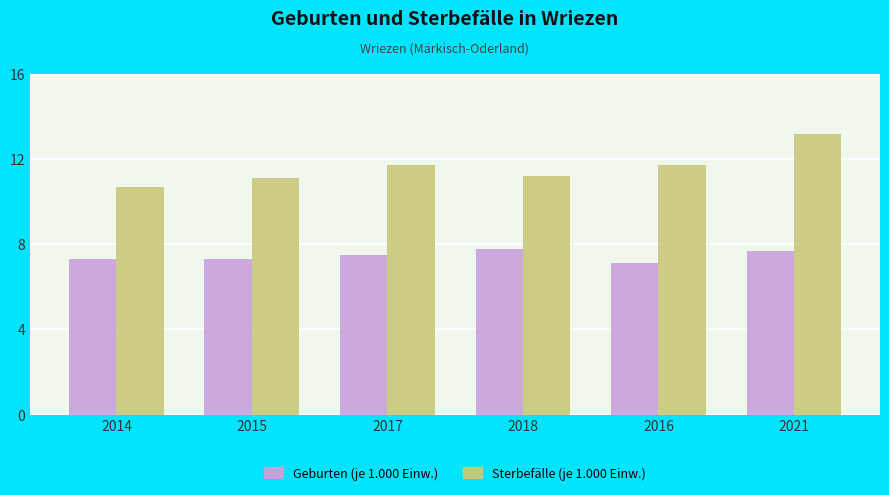

Reading left to right, list all the values displayed in this chart.

Geburten (je 1.000 Einw.): 7.3	7.3	7.5	7.8	7.1	7.7
Sterbefälle (je 1.000 Einw.): 10.7	11.1	11.7	11.2	11.7	13.2